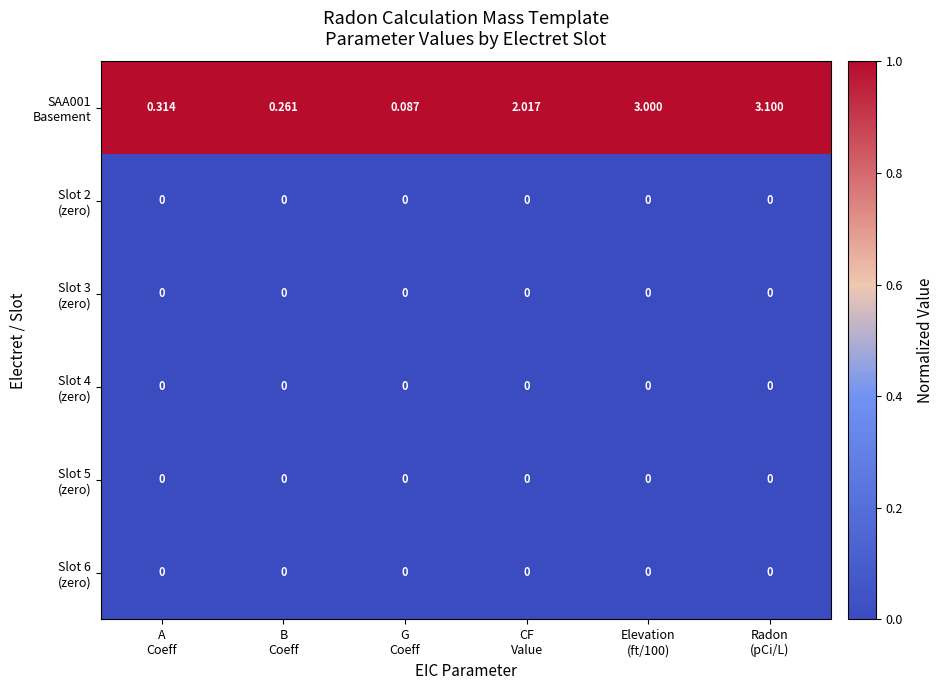

At how many categories does at least one series exceed 0?

6